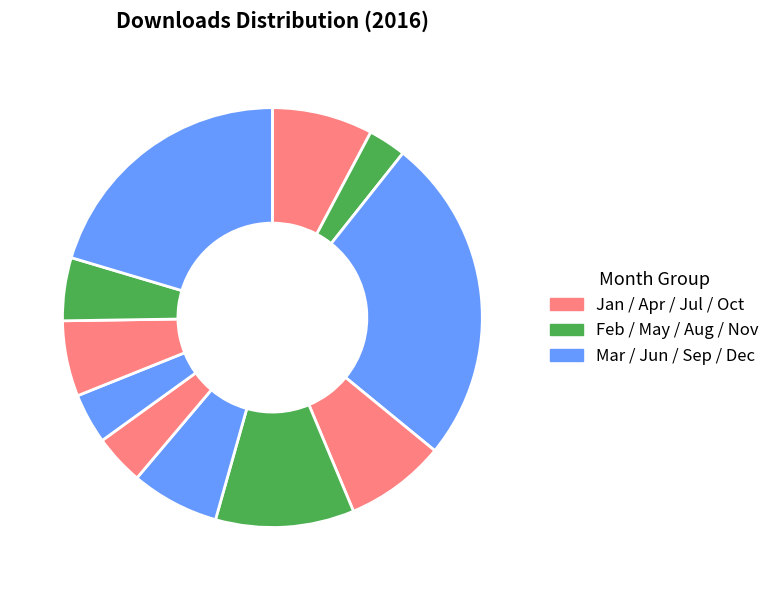

Rank the categories by value from highest to lowest.

2016-03, 2016-12, 2016-05, 2016-01, 2016-04, 2016-06, 2016-10, 2016-11, 2016-07, 2016-09, 2016-02, 2016-08